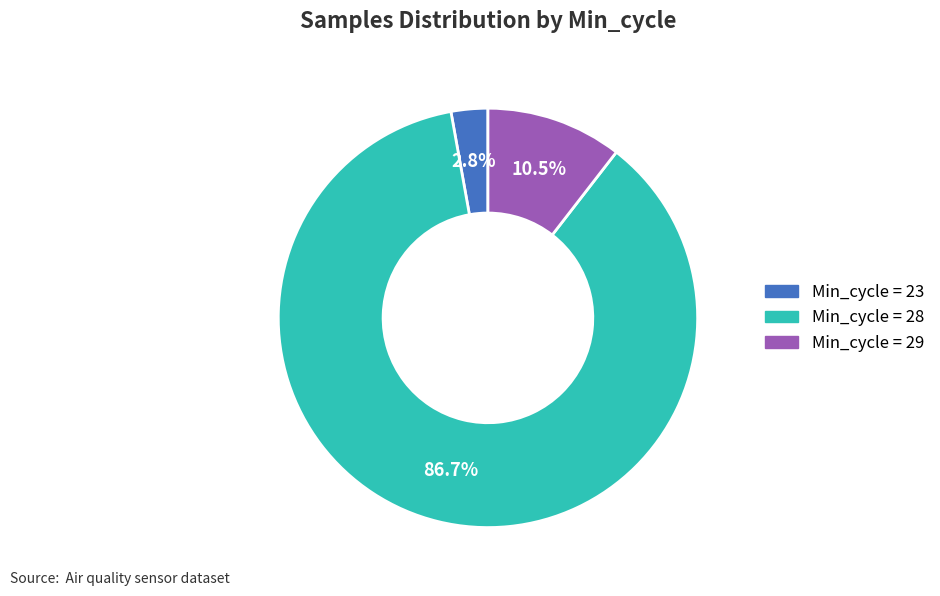

Does any single category account for the majority?

Yes